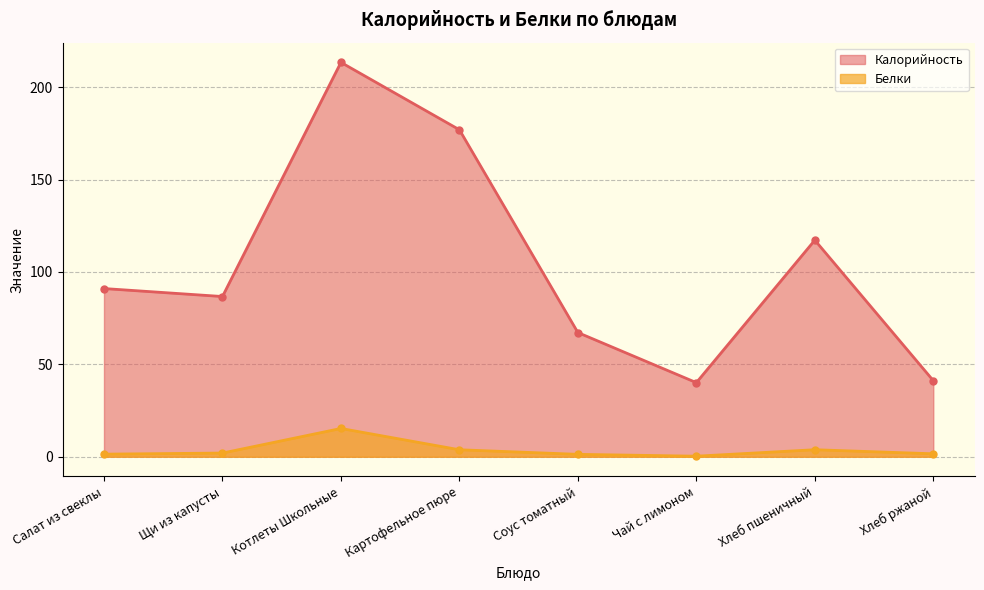

Which category has the highest value in the Калорийность series?

Котлеты Школьные